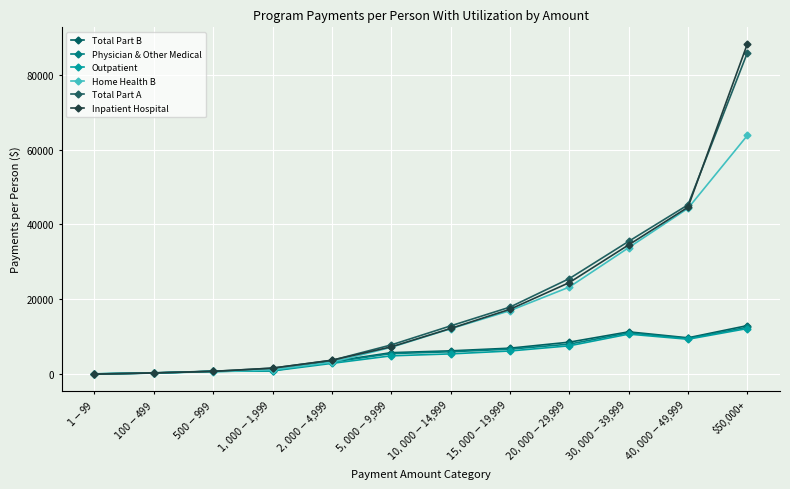

What is the total value across all series at $500-$999?

4333